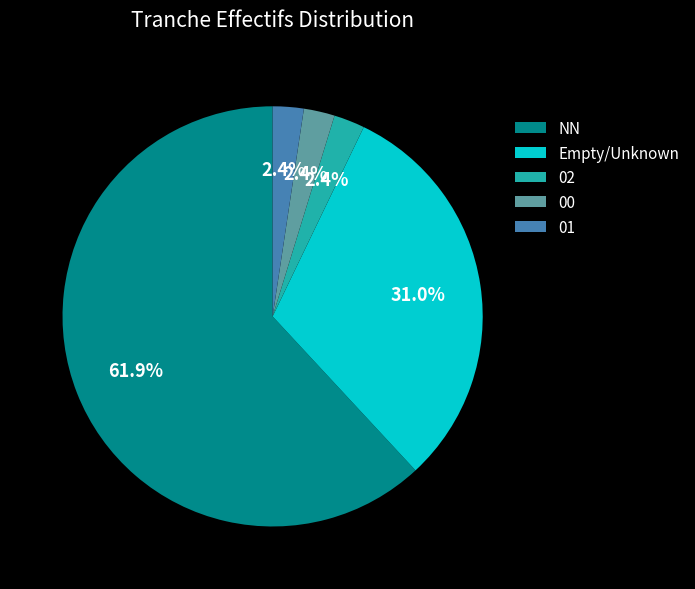

To the nearest percent, what is the average slice percentage?

20%